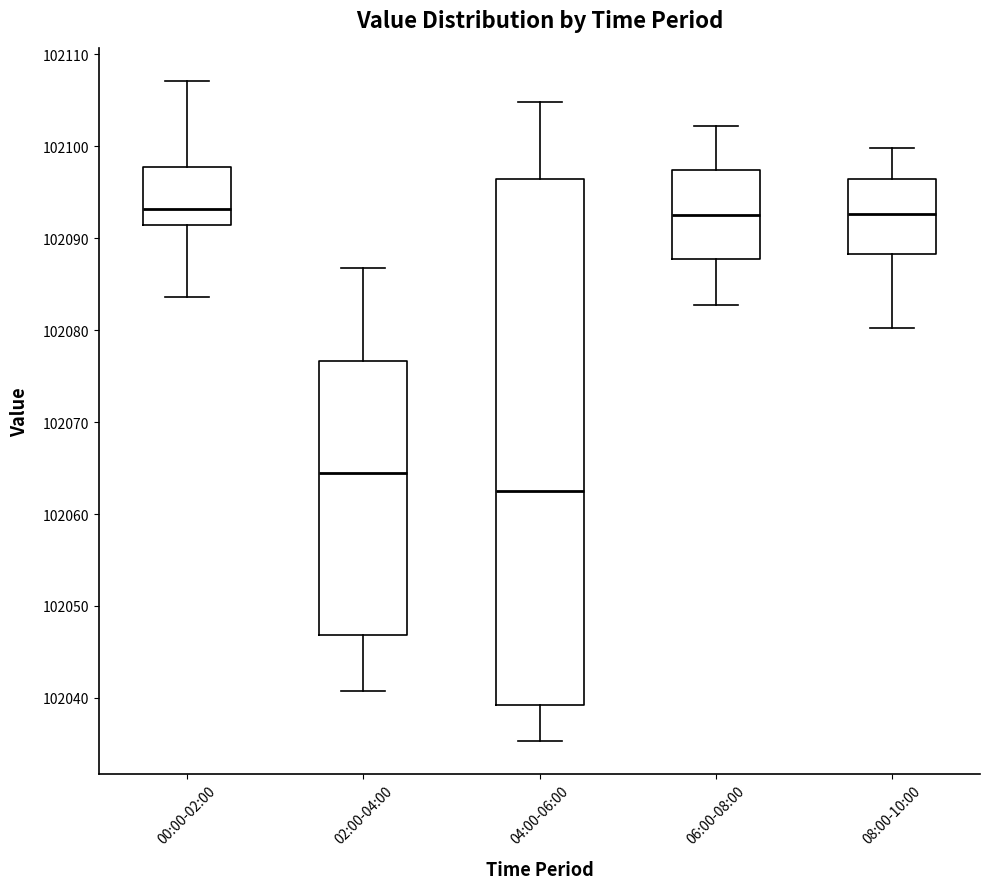

Reading left to right, read every box against the y-axis: the position of its median line, the range the box covers, and the ends of its whiskers. The values are not printed on the chart, so give them approximately, as read against the axis.

00:00-02:00: median 102093, box 102091 to 102098, whiskers 102084 to 102107
02:00-04:00: median 102065, box 102047 to 102077, whiskers 102041 to 102087
04:00-06:00: median 102063, box 102039 to 102097, whiskers 102035 to 102105
06:00-08:00: median 102093, box 102088 to 102097, whiskers 102083 to 102102
08:00-10:00: median 102093, box 102088 to 102096, whiskers 102080 to 102100